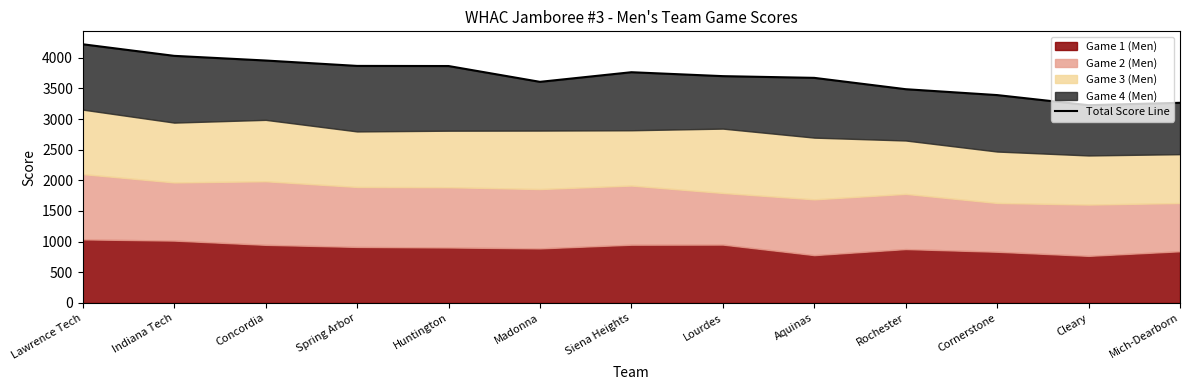

What is the sum of the values at Rochester and Spring Arbor?

7354